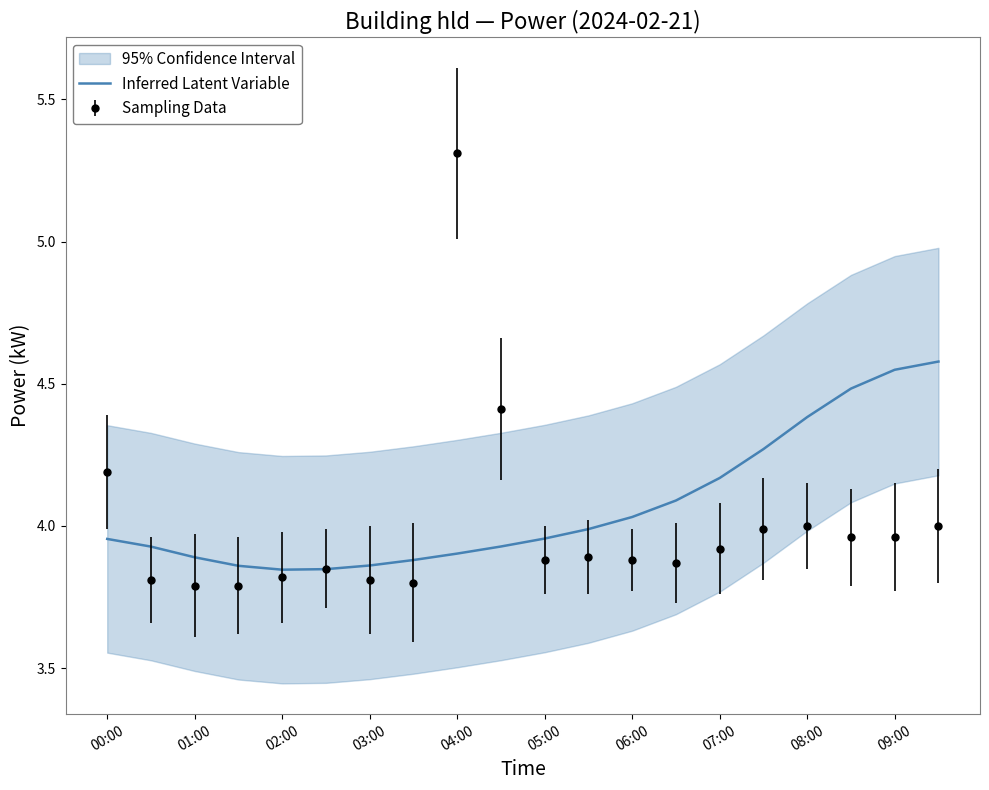

What is the maximum value for Sampling Data?

5.3